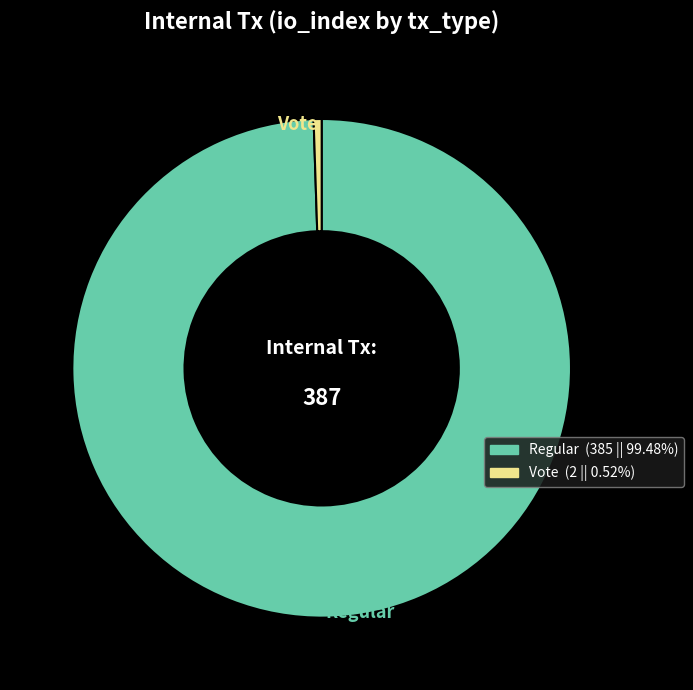

Which has a higher value, Vote or Regular?

Regular